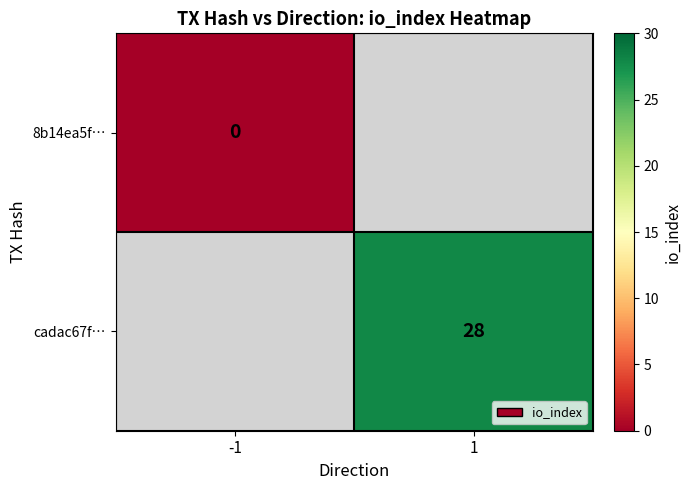

The value of cadac67f… at 1 is 15. True or false?

False